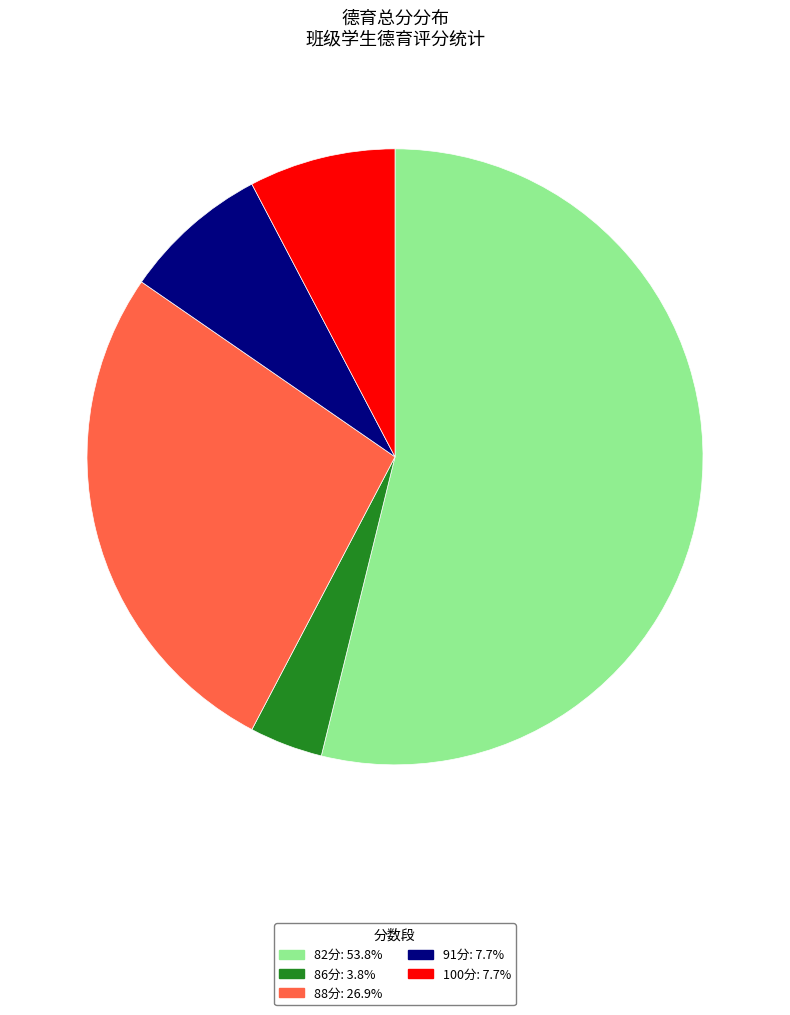

Is there a majority slice in this chart?

Yes